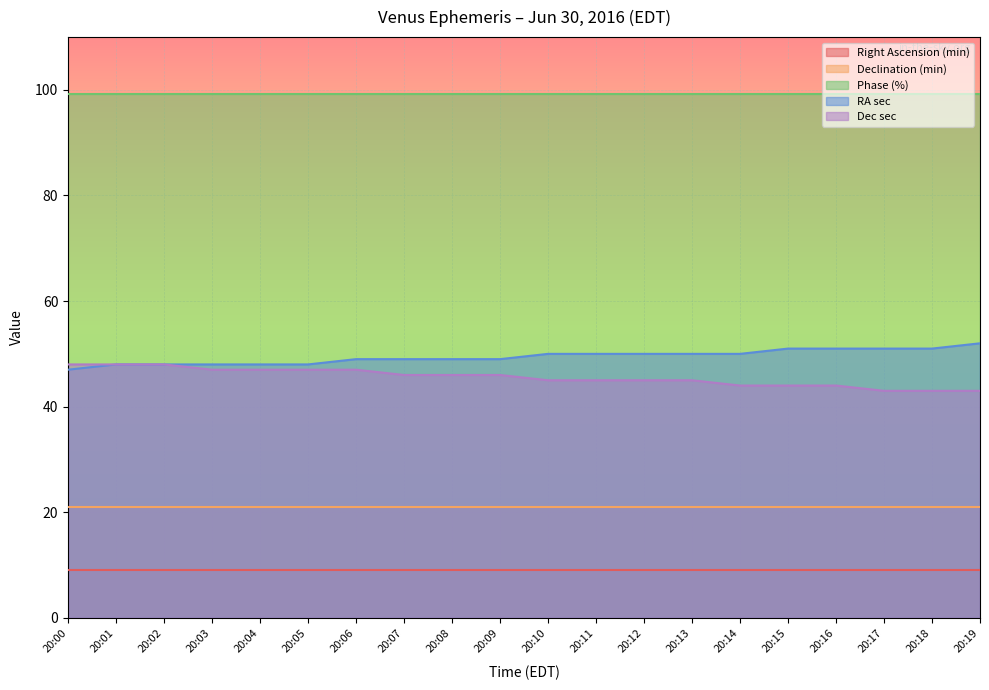

Read the Right Ascension (min) value at 20:11.

9.0